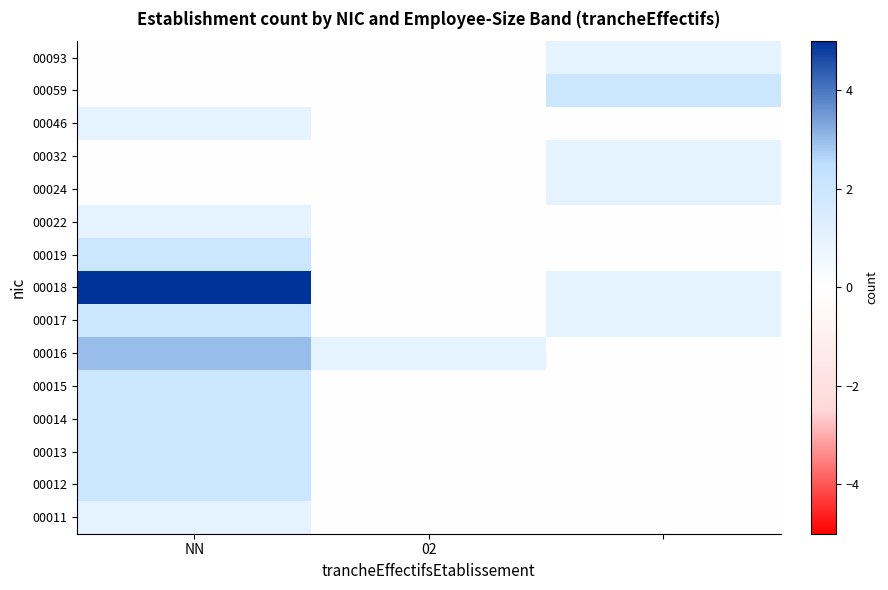

List the series in order of their peak value, lowest first.

00011, 00022, 00024, 00032, 00046, 00093, 00012, 00013, 00014, 00015, 00017, 00019, 00059, 00016, 00018